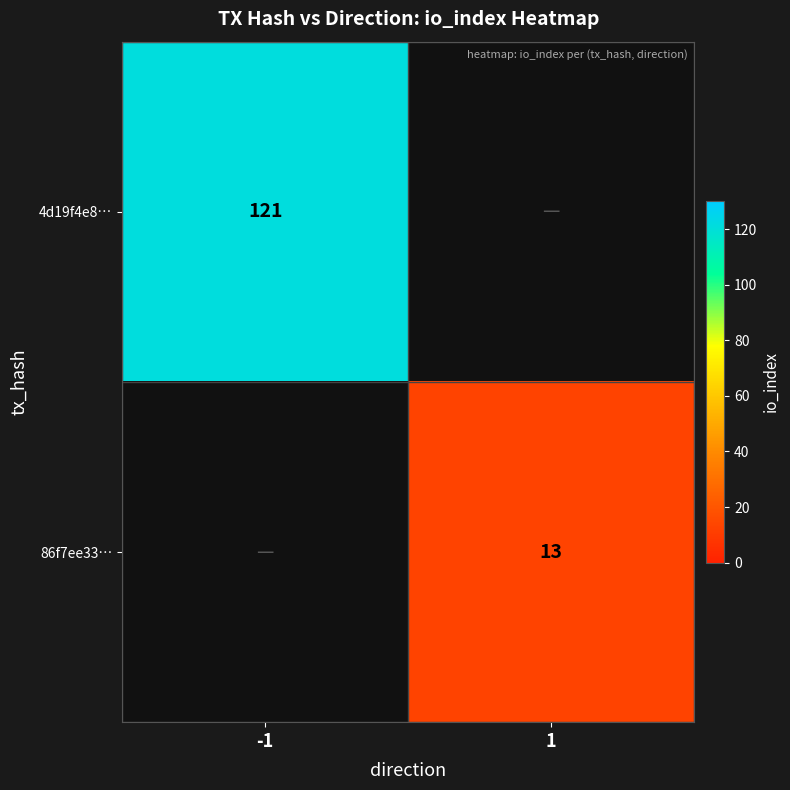

At which category does the chart reach its peak across all series?

-1